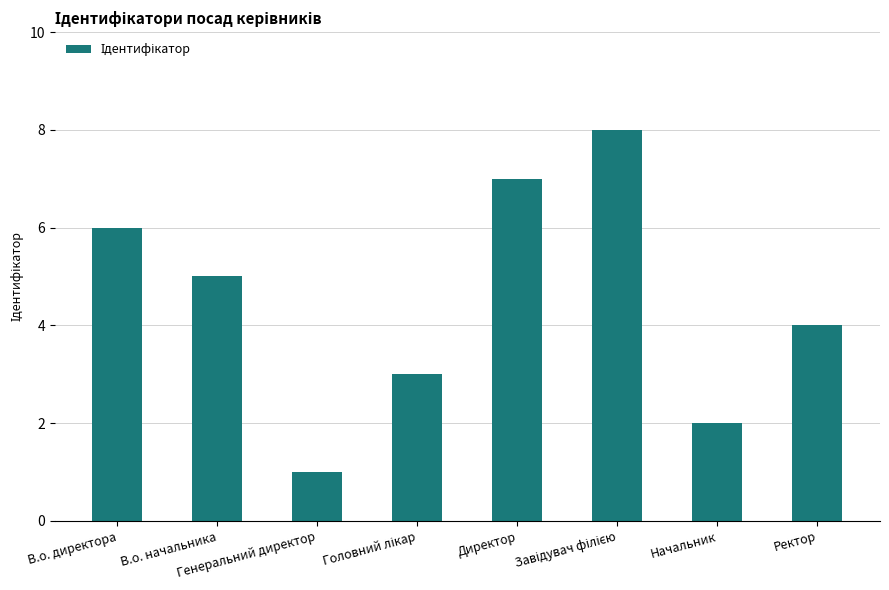

What is the greatest value displayed?

8